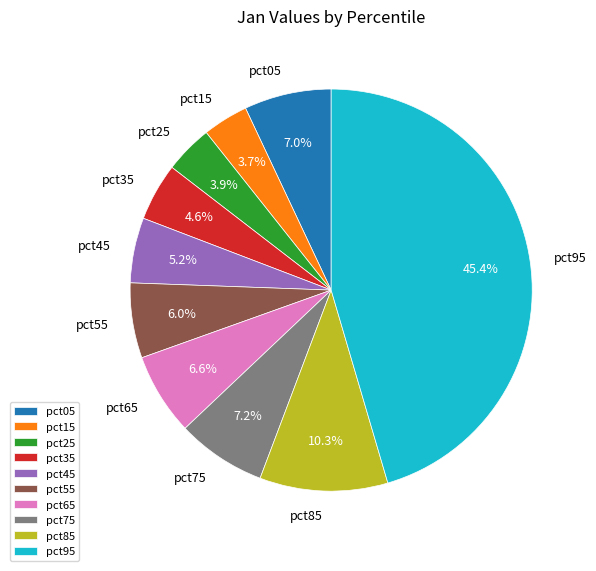

Is there a majority slice in this chart?

No